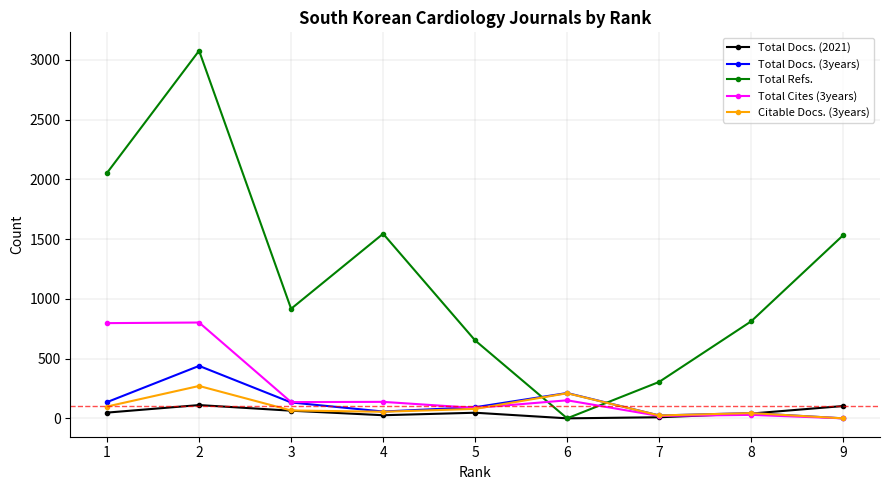

What is the difference between the highest and lowest values at 6?

212